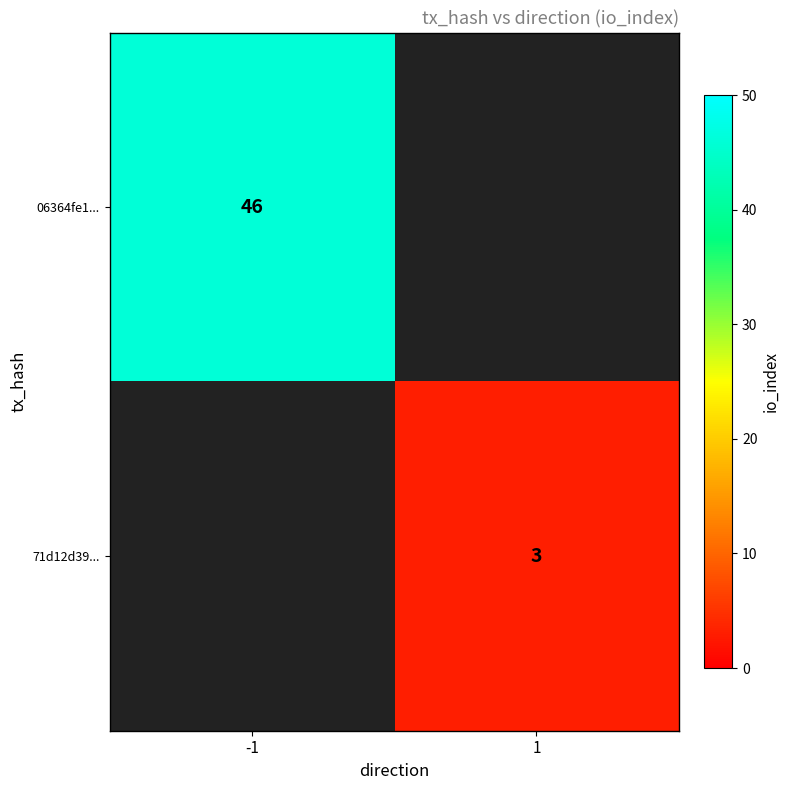

The value of 71d12d39... at 1 is 3. True or false?

True